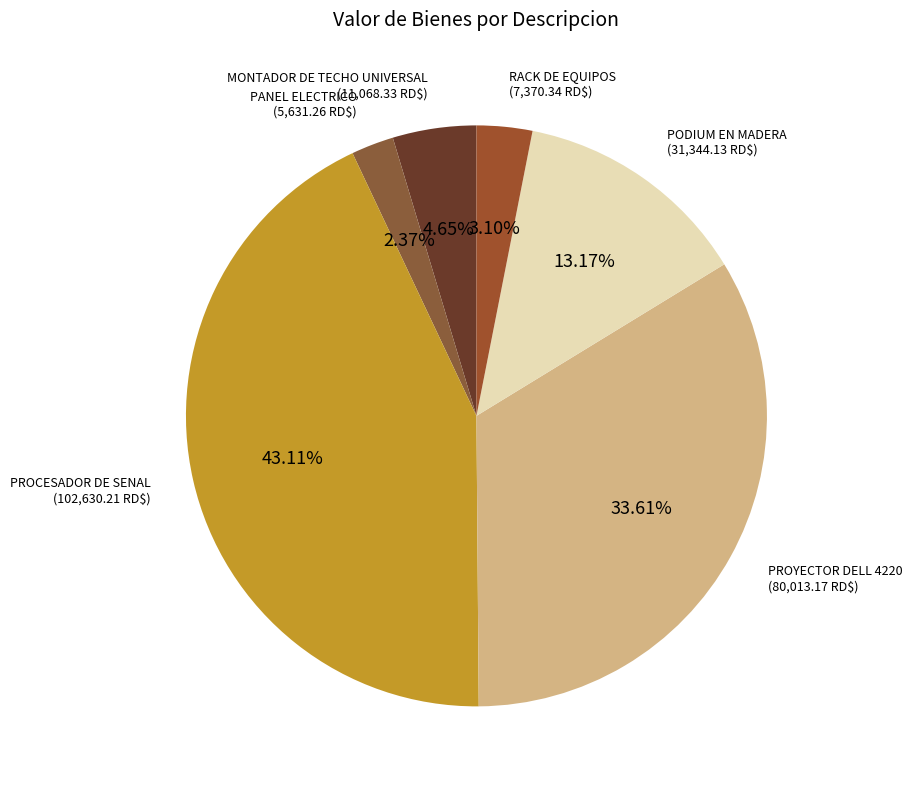

The PROYECTOR DELL 4220 slice represents 39% of the pie. True or false?

False